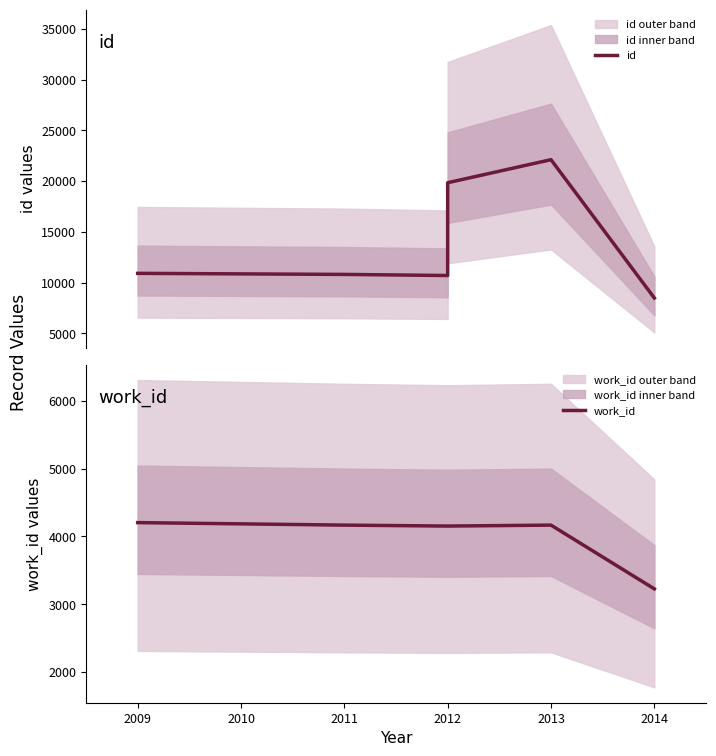

Rank the series by their average value, from highest to lowest.

id, work_id